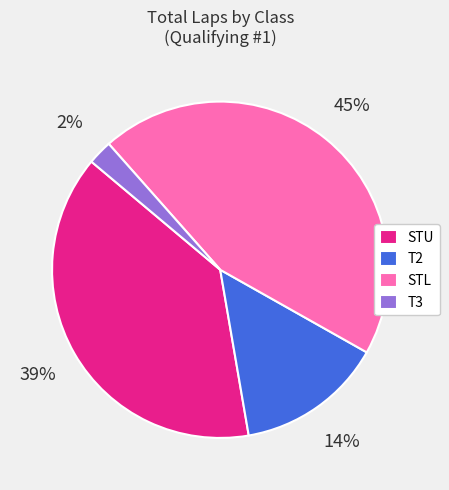

How many slices are in this pie chart?

4